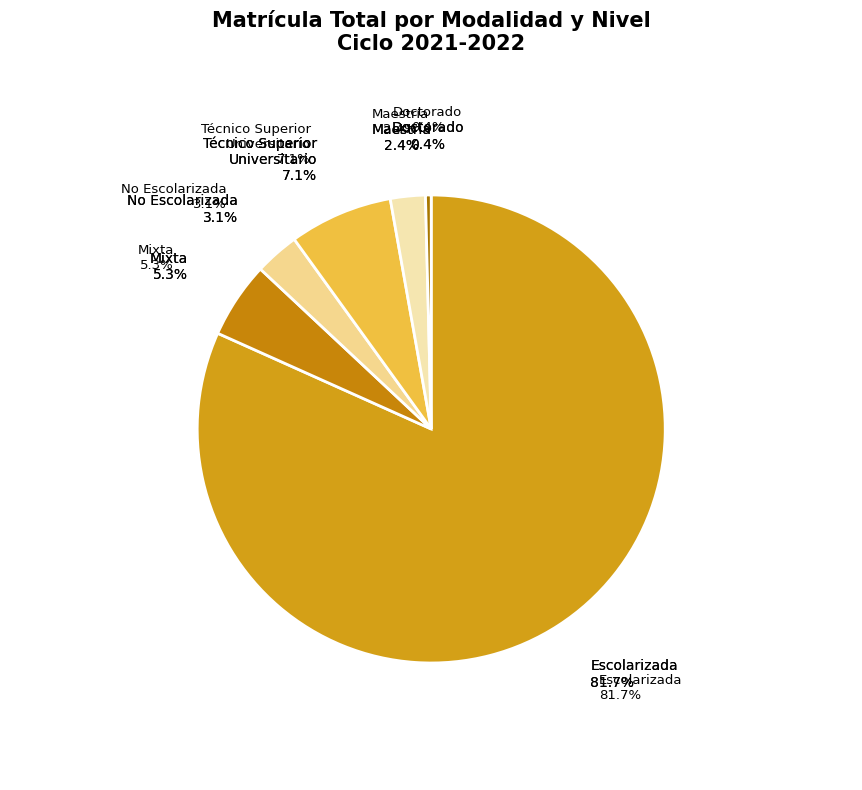

Count the number of slices in the pie.

6